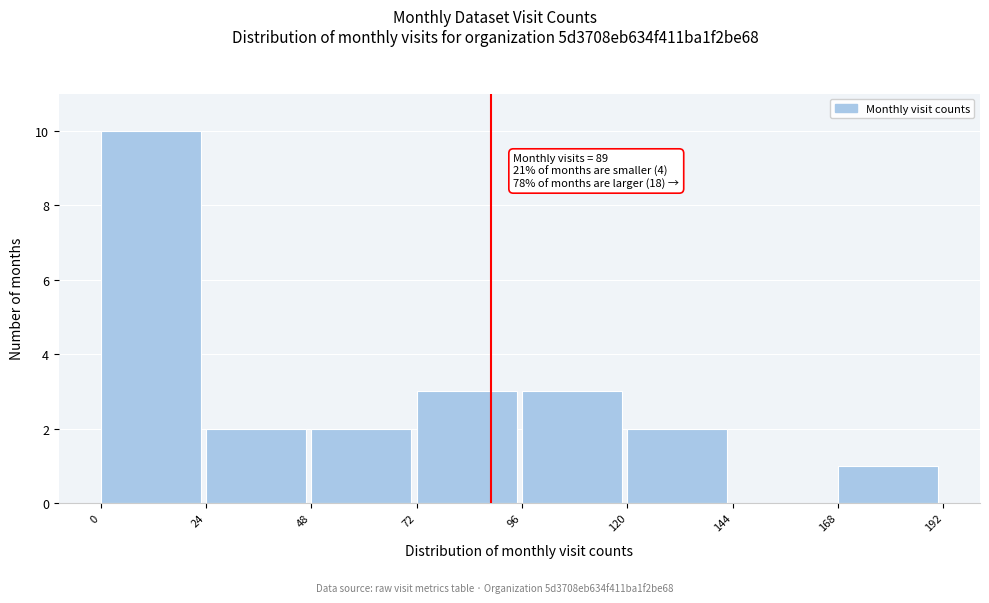

Over which range of the x-axis is the bar tallest?

0 to 24